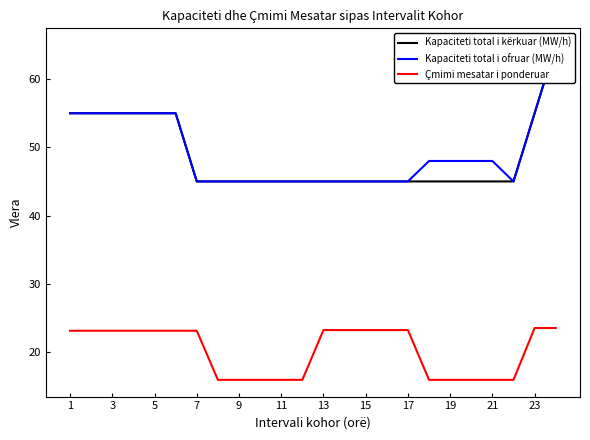

What is the highest value of the Çmimi mesatar i ponderuar series?

23.5